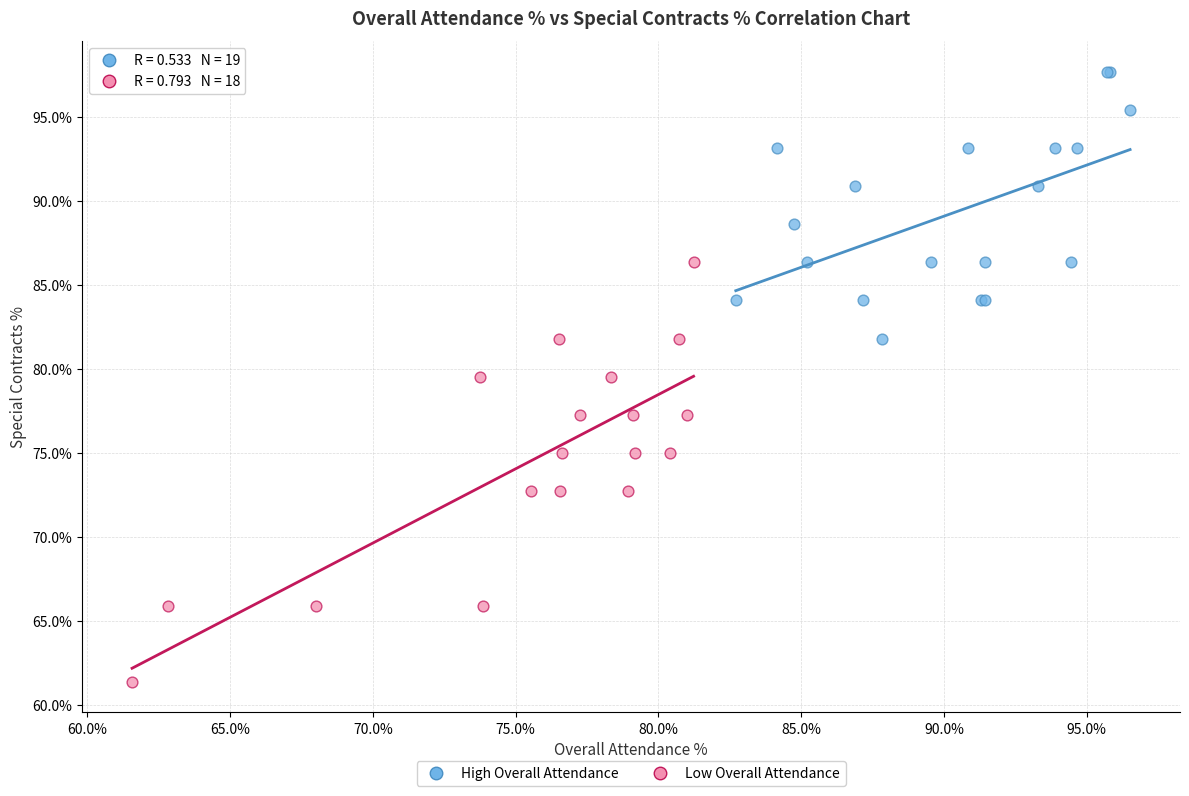

Which series contains the highest Y value?

High Overall Attendance